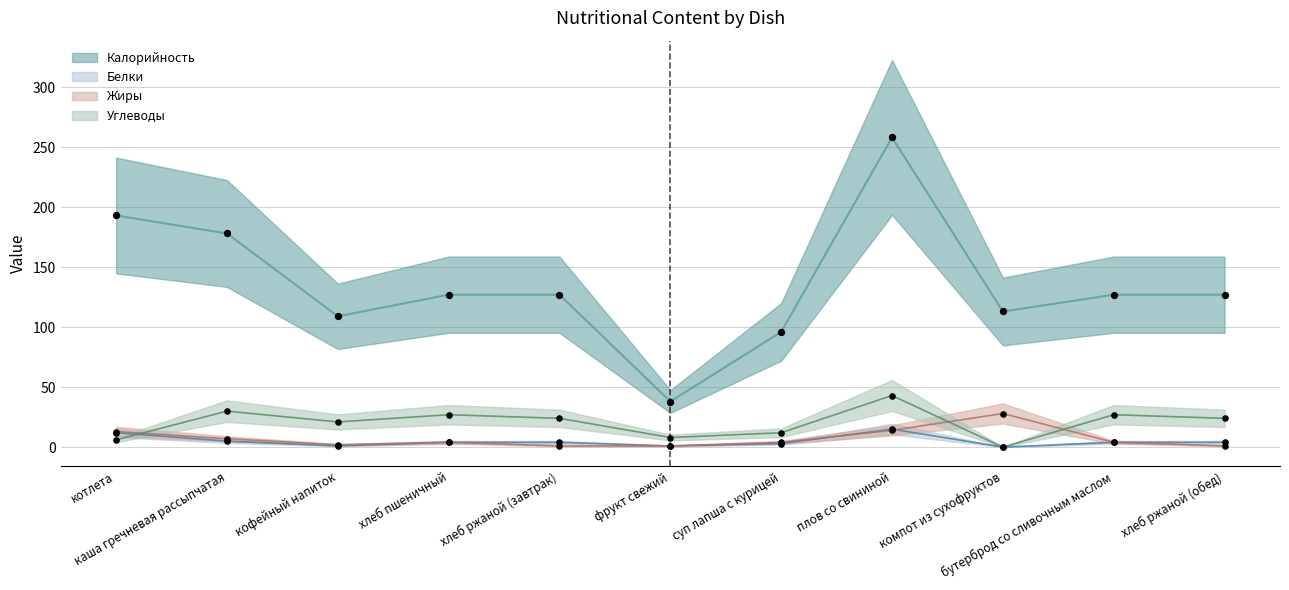

What is the total value across all series at суп лапша с курицей?

115